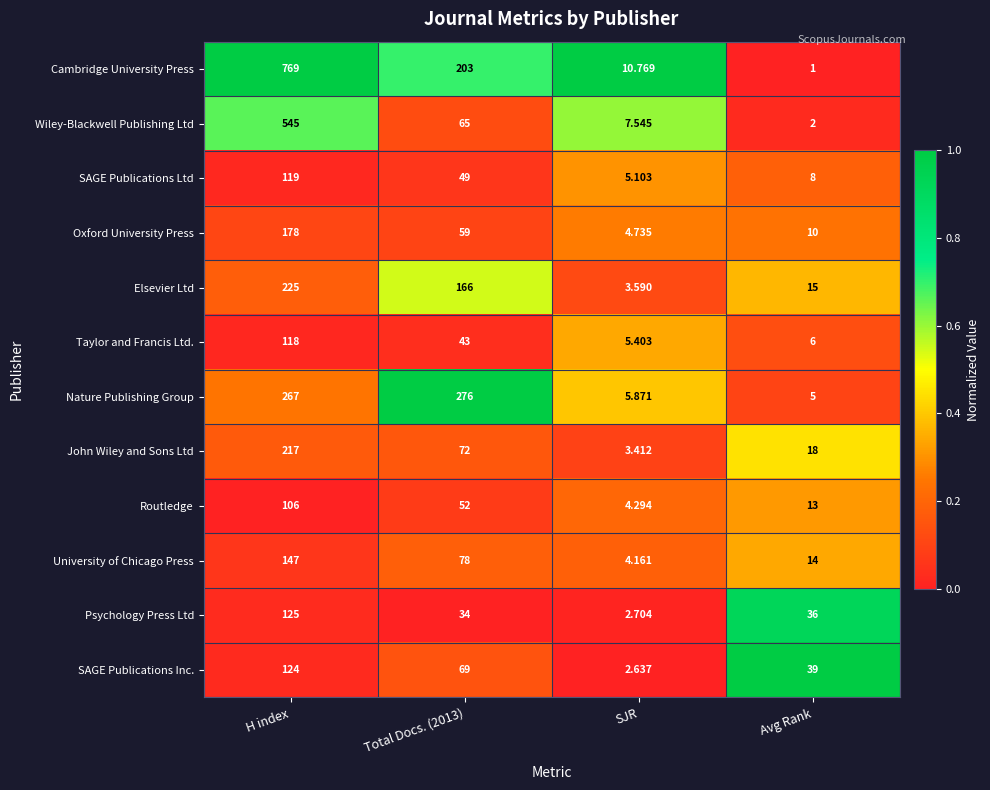

Which category has the lowest value across all series?

Avg Rank